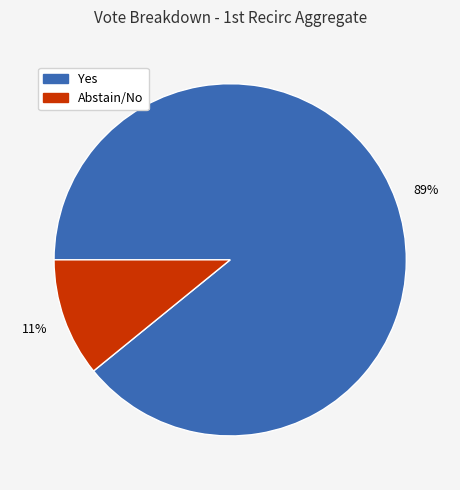

Does any single category account for the majority?

Yes